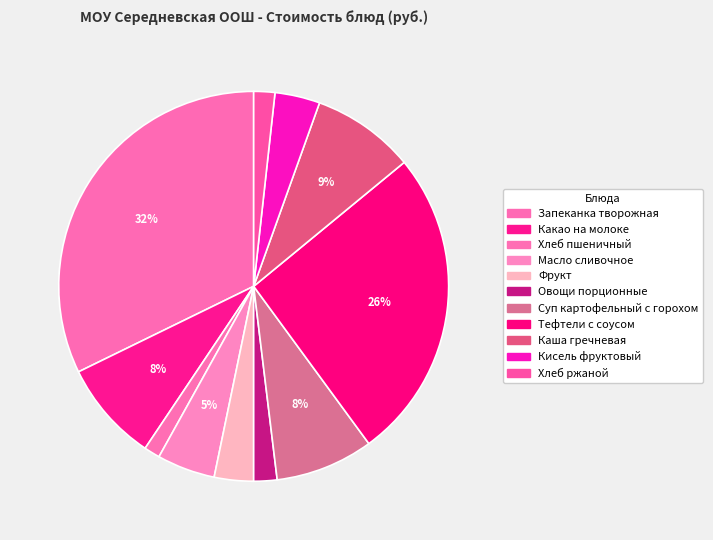

Rank the categories by value from highest to lowest.

Запеканка творожная со сгущенным молоком, Тефтели с соусом, Каша гречневая рассыпчатая, Какао на молоке, Суп картофельный с горохом, Масло сливочное порционное, Кисель фруктовый с витамином С, Фрукт, Овощи порционные, хлеб ржаной, хлеб пшеничный